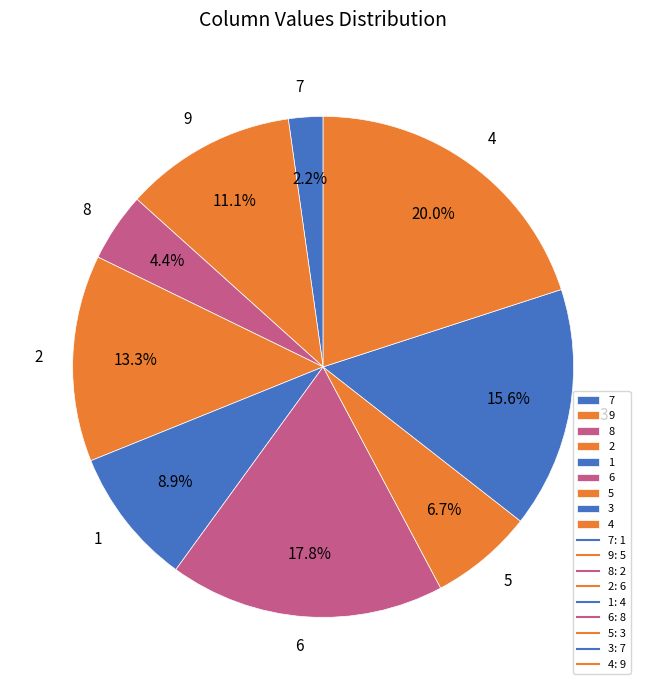

Which category has the smallest portion of the pie?

7